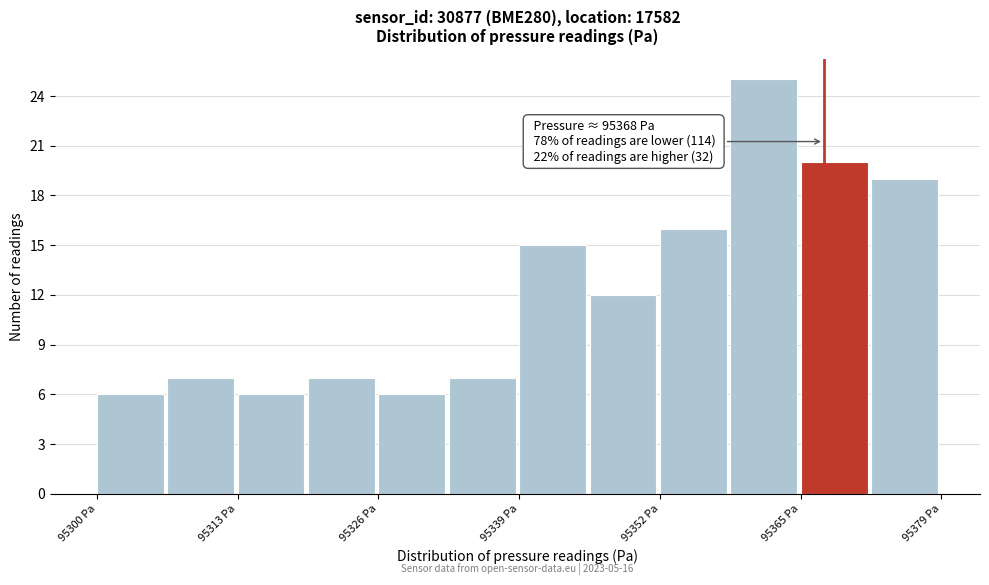

Around what value on the x-axis is the tallest bar? Give the approximate position of its centre, as read against the axis.

95362